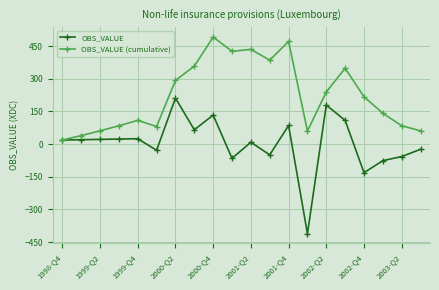

What is the difference between the second highest and second lowest values in the OBS_VALUE series?

310.8